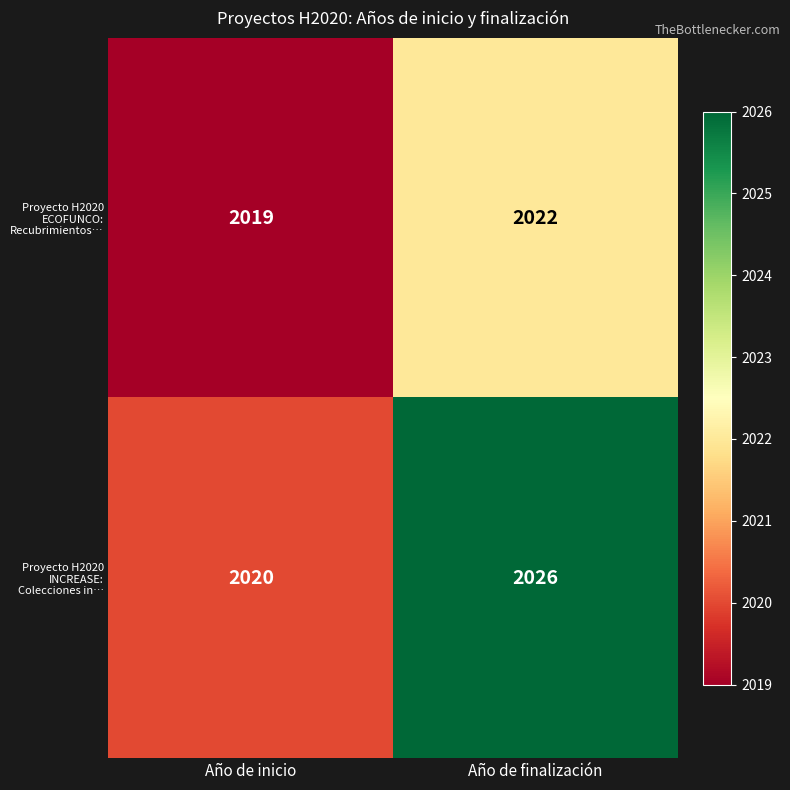

Reading right to left, transcribe all the data shown in this chart.

Proyecto H2020 ECOFUNCO: Recubrimientos…: 2022	2019
Proyecto H2020 INCREASE: Colecciones in…: 2026	2020